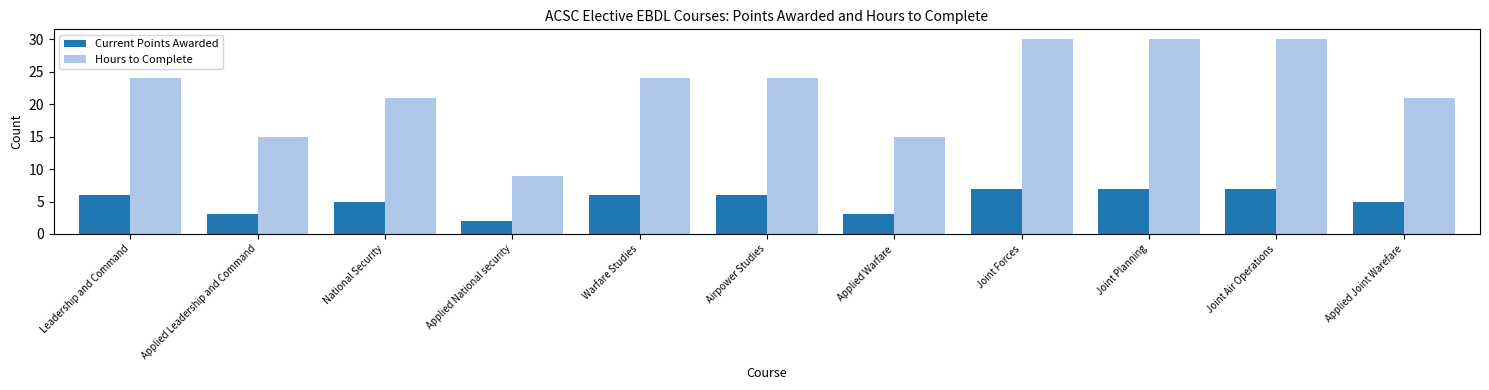

What is the difference between the highest and lowest values at Airpower Studies?

18